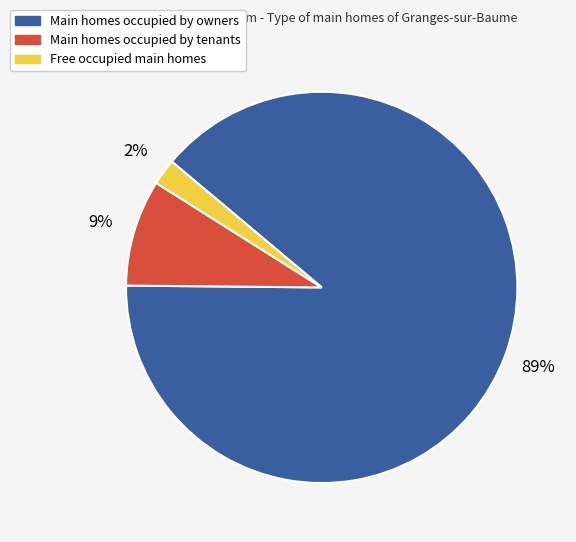

To the nearest percent, what is the difference between the largest and smallest slice percentages?

87%